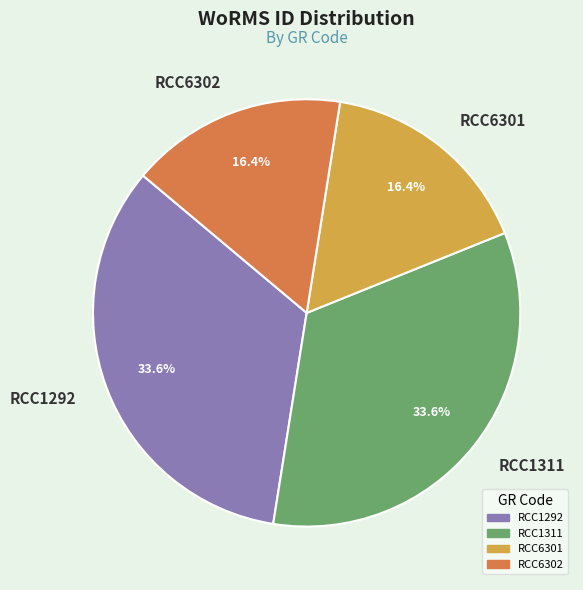

Is it true that RCC1311 is 19% of the pie?

False